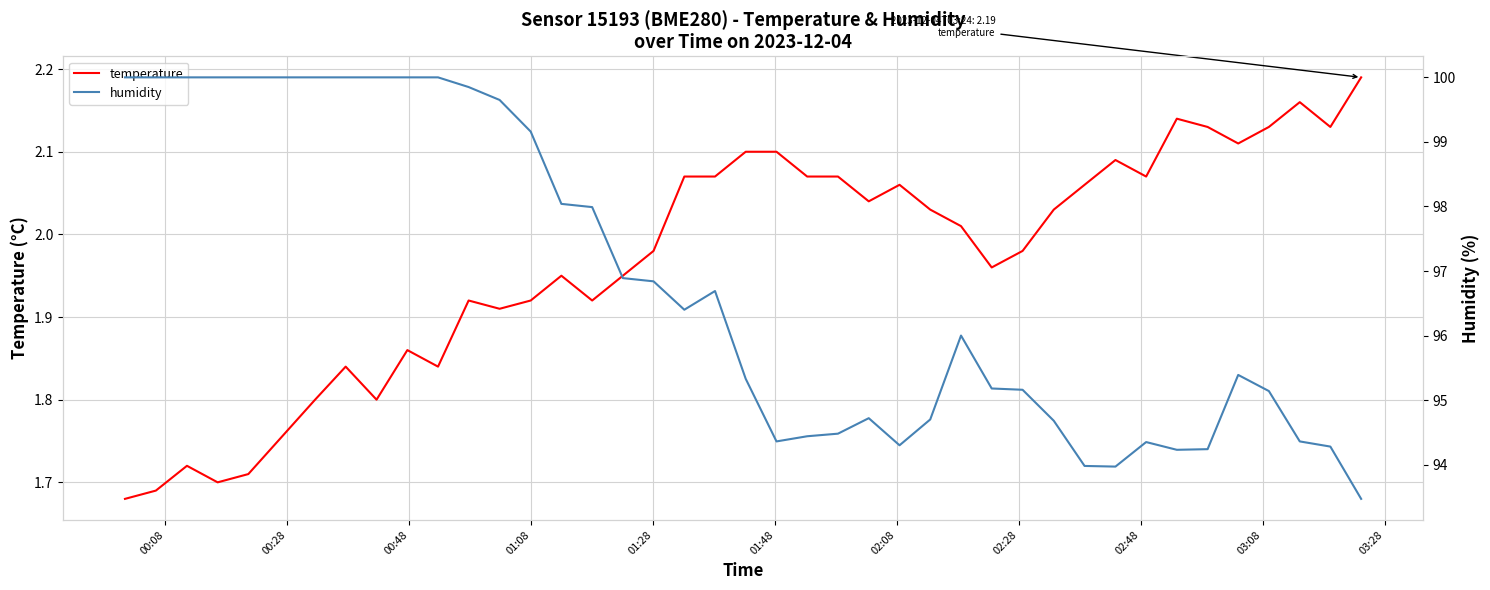

What are all the series names shown in the legend?

temperature, humidity